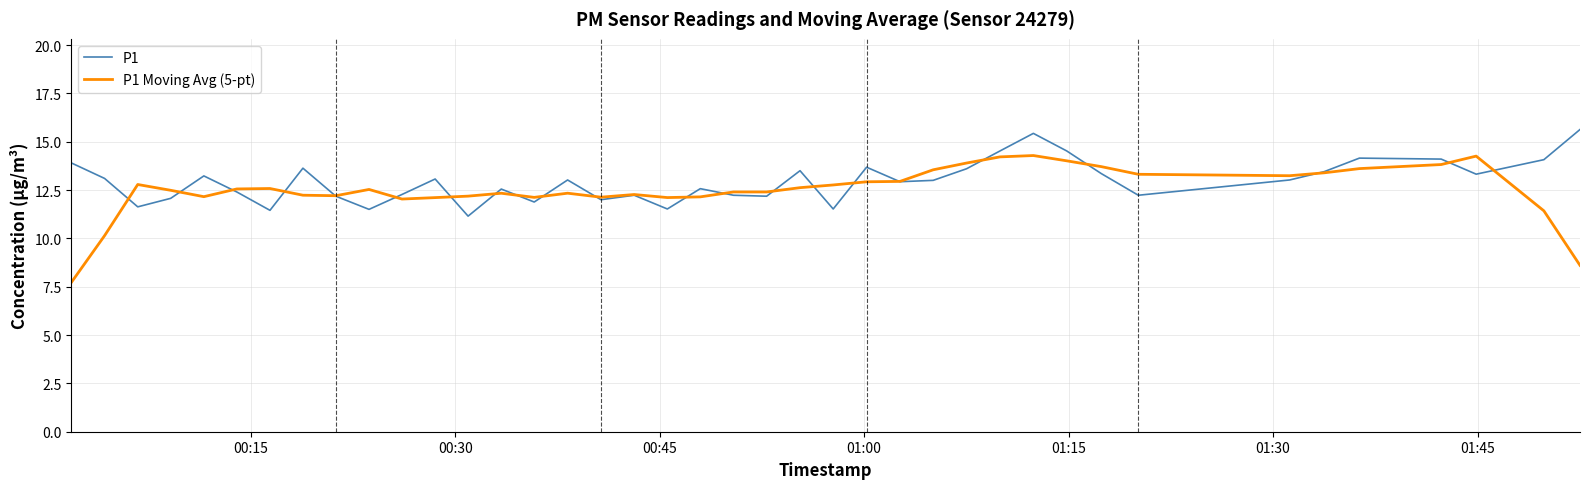

Which series has the widest spread of values?

P1 Moving Avg (5-pt)